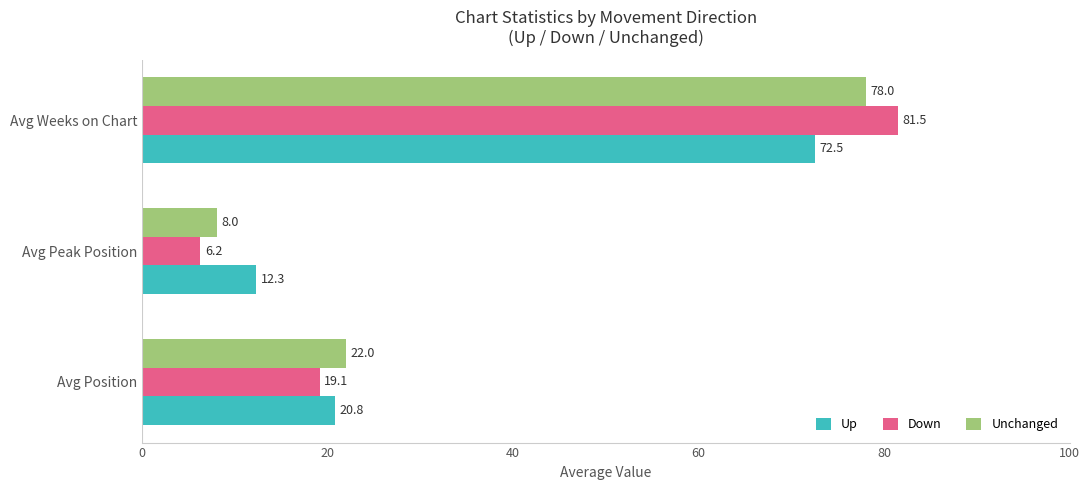

How many distinct data groups are displayed?

3